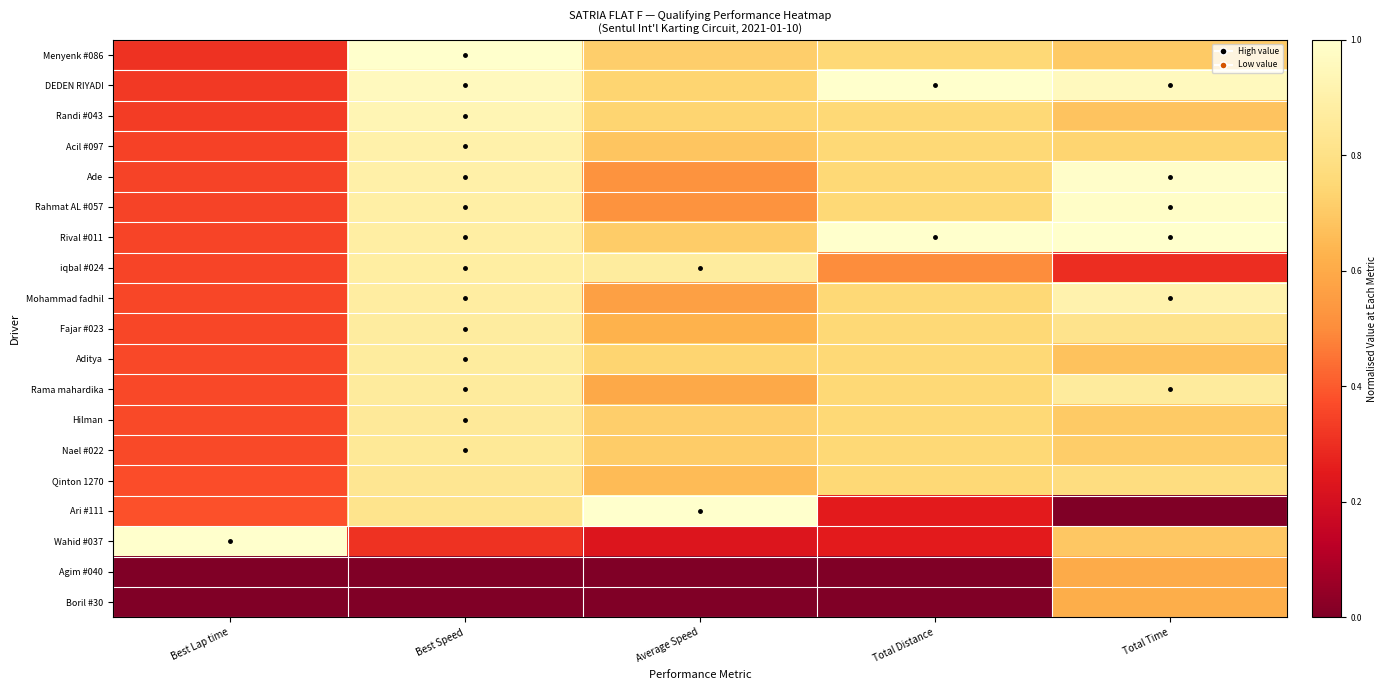

Reading right to left, transcribe all the data shown in this chart.

Menyenk #086: Total Time=0.7	Total Distance=0.8	Average Speed=0.7	Best Speed=1.0	Best Lap time=0.3
DEDEN RIYADI: Total Time=1.0	Total Distance=1.0	Average Speed=0.7	Best Speed=1.0	Best Lap time=0.3
Randi #043: Total Time=0.7	Total Distance=0.8	Average Speed=0.7	Best Speed=0.9	Best Lap time=0.3
Acil #097: Total Time=0.7	Total Distance=0.8	Average Speed=0.7	Best Speed=0.9	Best Lap time=0.3
Ade: Total Time=1.0	Total Distance=0.8	Average Speed=0.5	Best Speed=0.9	Best Lap time=0.3
Rahmat AL #057: Total Time=1.0	Total Distance=0.8	Average Speed=0.5	Best Speed=0.9	Best Lap time=0.4
Rival #011: Total Time=1.0	Total Distance=1.0	Average Speed=0.7	Best Speed=0.9	Best Lap time=0.4
iqbal #024: Total Time=0.3	Total Distance=0.5	Average Speed=0.9	Best Speed=0.9	Best Lap time=0.4
Mohammad fadhil: Total Time=0.9	Total Distance=0.8	Average Speed=0.6	Best Speed=0.9	Best Lap time=0.4
Fajar #023: Total Time=0.8	Total Distance=0.8	Average Speed=0.6	Best Speed=0.9	Best Lap time=0.4
Aditya: Total Time=0.7	Total Distance=0.8	Average Speed=0.7	Best Speed=0.9	Best Lap time=0.4
Rama mahardika: Total Time=0.9	Total Distance=0.8	Average Speed=0.6	Best Speed=0.9	Best Lap time=0.4
Hilman: Total Time=0.7	Total Distance=0.8	Average Speed=0.7	Best Speed=0.9	Best Lap time=0.4
Nael #022: Total Time=0.7	Total Distance=0.8	Average Speed=0.7	Best Speed=0.9	Best Lap time=0.4
Qinton 1270: Total Time=0.8	Total Distance=0.8	Average Speed=0.7	Best Speed=0.8	Best Lap time=0.4
Ari #111: Total Time=0.0	Total Distance=0.2	Average Speed=1.0	Best Speed=0.8	Best Lap time=0.4
Wahid #037: Total Time=0.7	Total Distance=0.2	Average Speed=0.2	Best Speed=0.3	Best Lap time=1.0
Agim #040: Total Time=0.6	Total Distance=0.0	Average Speed=0.0	Best Speed=0.0	Best Lap time=0.0
Boril #30: Total Time=0.6	Total Distance=0.0	Average Speed=0.0	Best Speed=0.0	Best Lap time=0.0